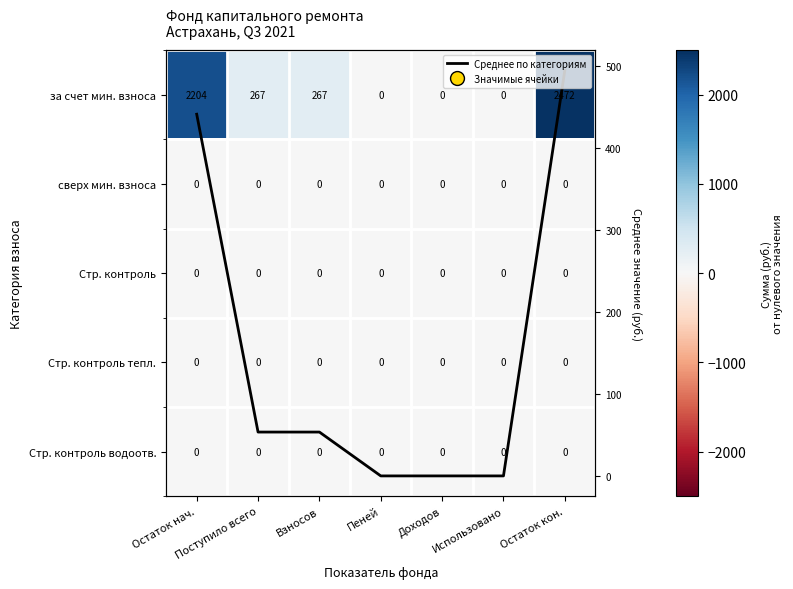

At which label does сверх мин. взноса reach its peak?

Остаток нач.